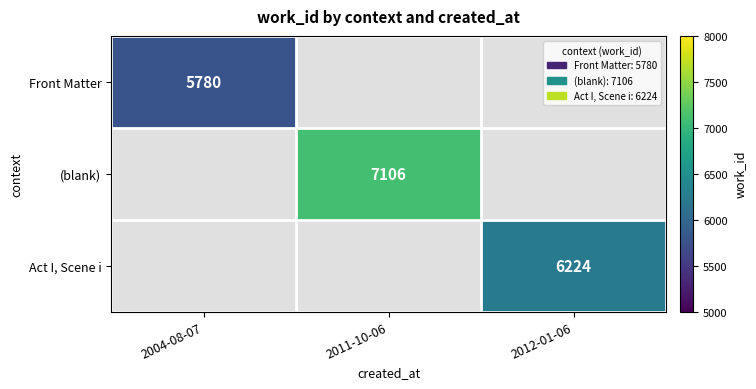

Is it true that Front Matter equals 5780 at 2004-08-07?

True